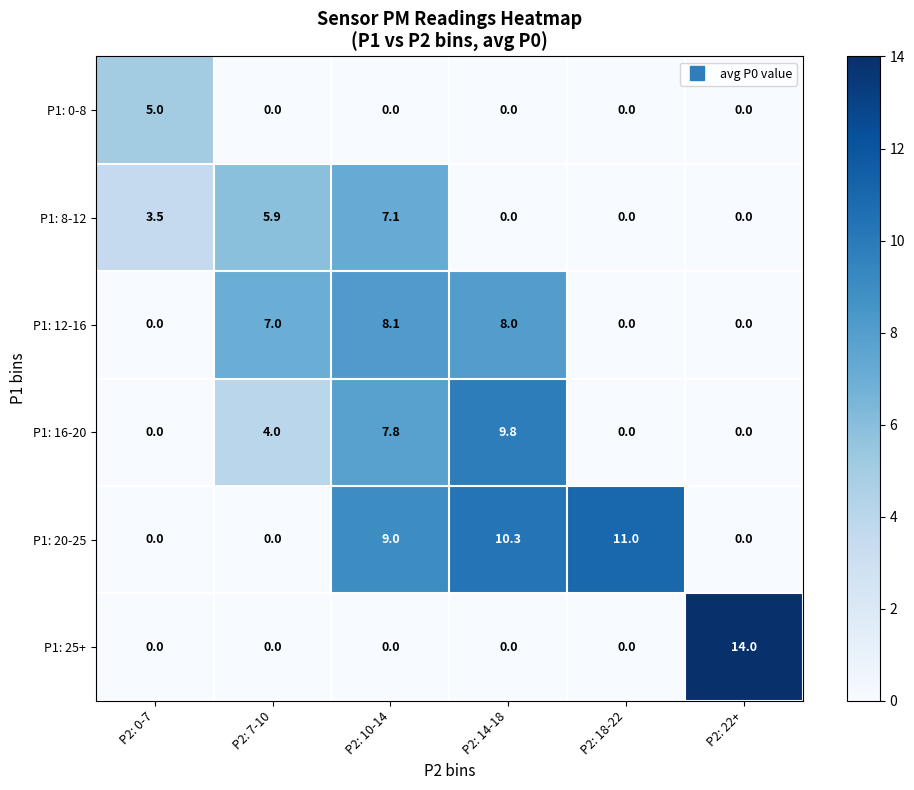

What is the highest value of the P1: 0-8 series?

5.0